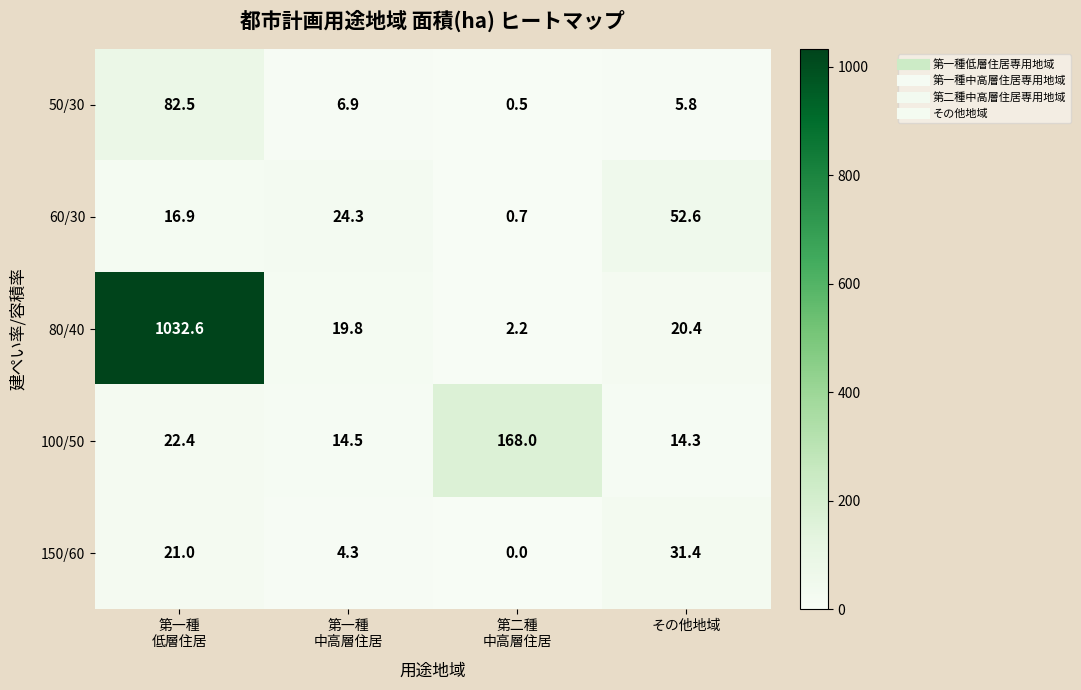

Between 第一種
低層住居 and 第一種
中高層住居, which series saw the biggest shift?

80/40